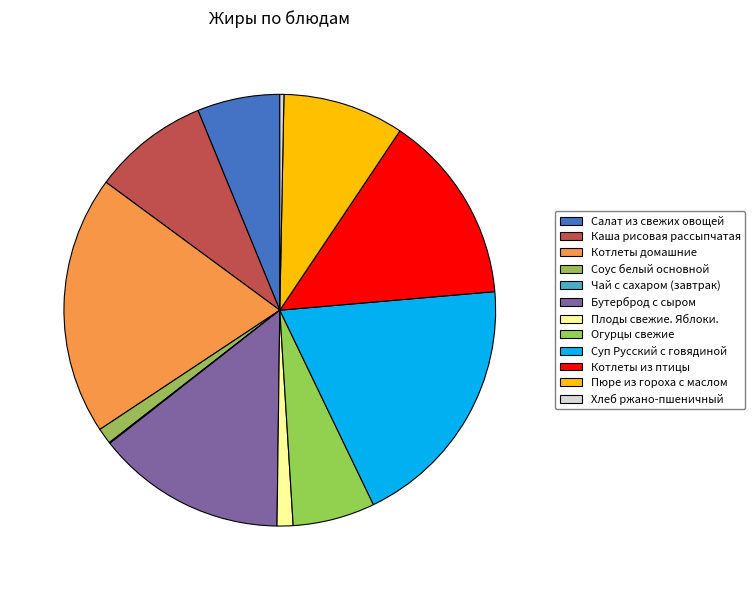

Which slice is the largest?

Котлеты домашние